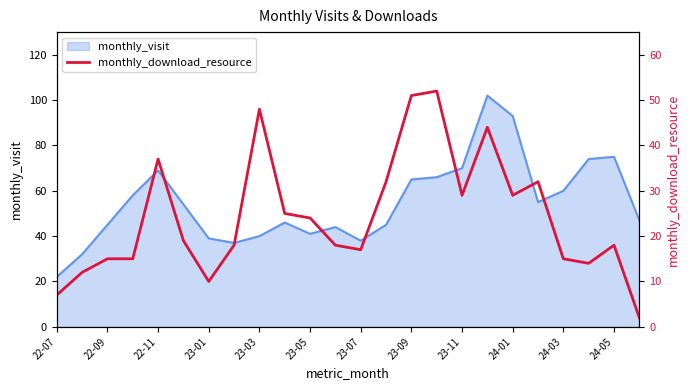

True or false: monthly_visit has a value of 38 at 23-07.

True